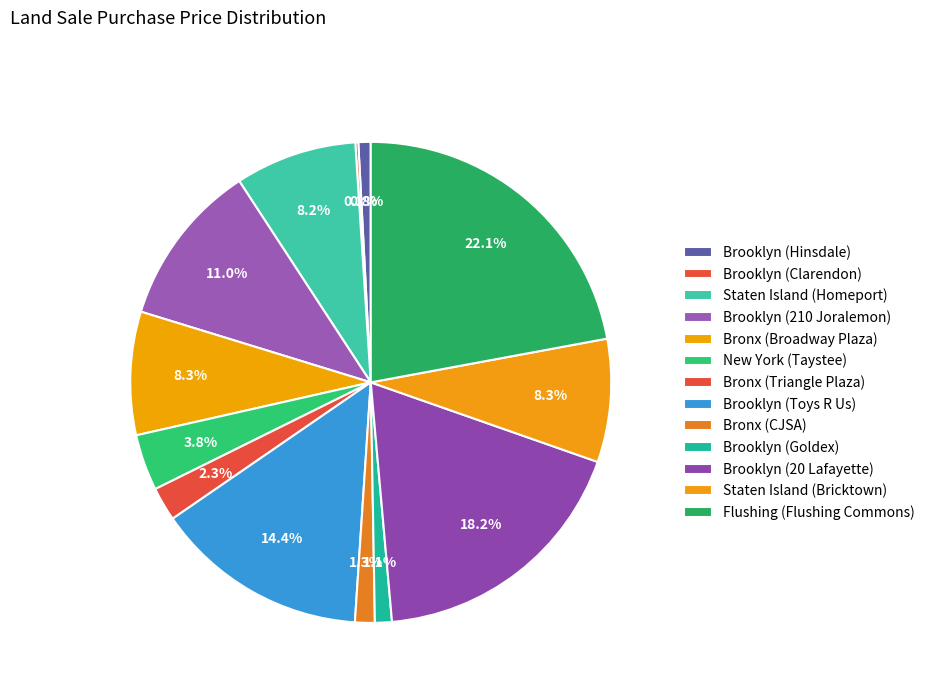

How many slices are in this pie chart?

13